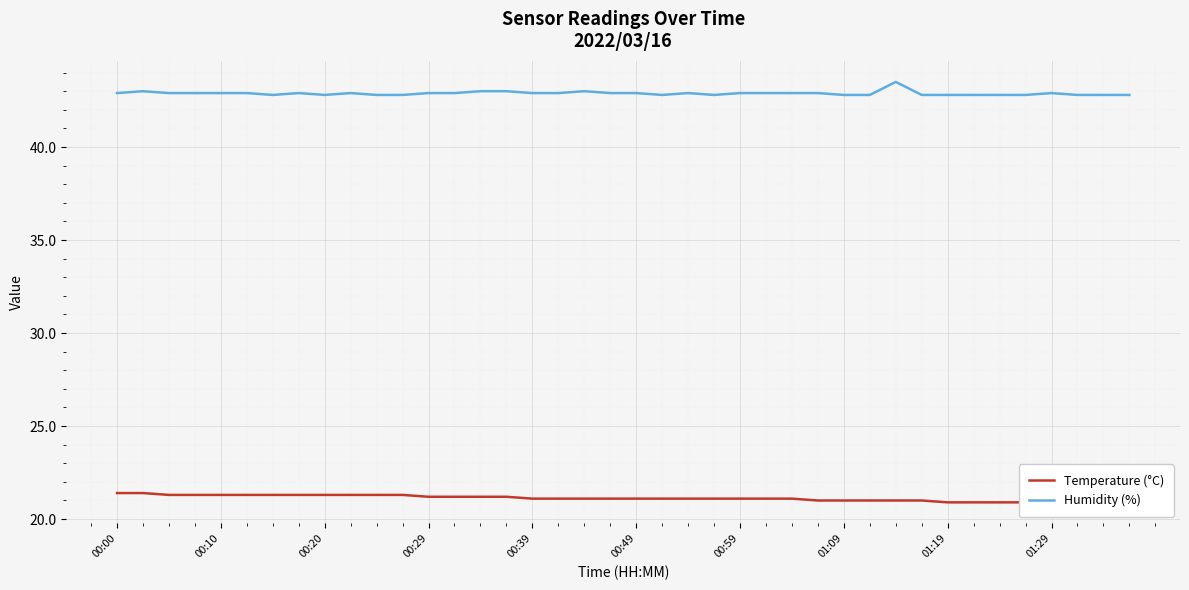

What is the greatest value displayed?

43.5